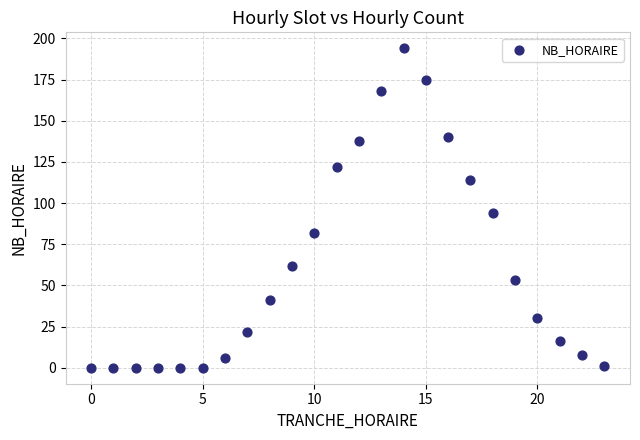

What Y value in the scatter plot is closest to 97?

94